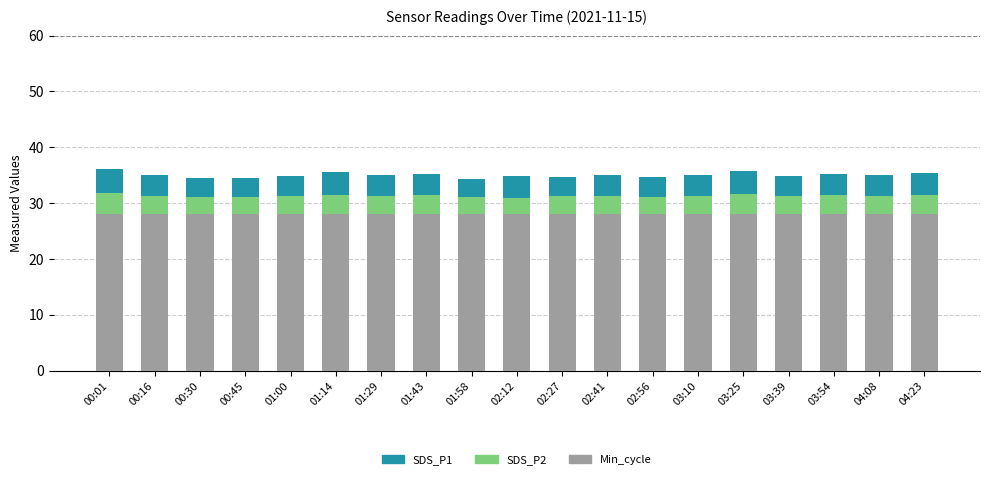

What is the minimum value for Min_cycle?

28.0